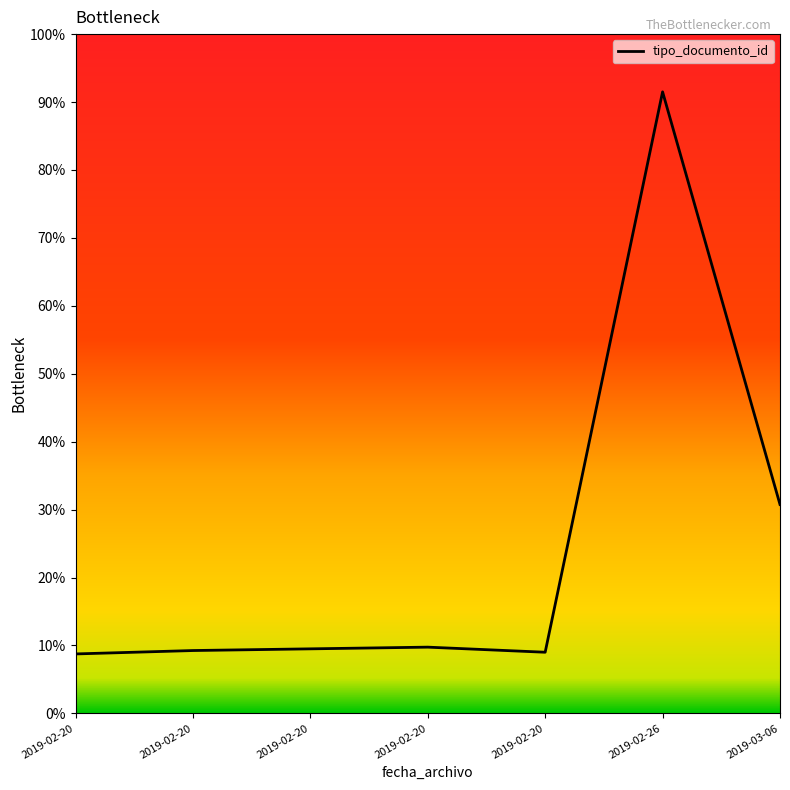

What is the sum of all values?

168.5